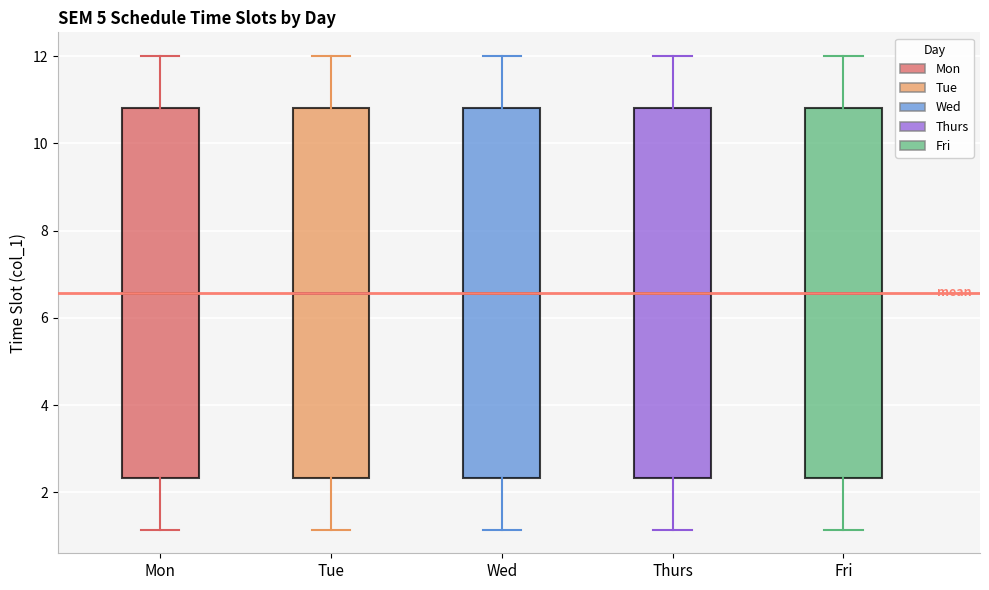

Reading left to right, read every box against the y-axis: the position of its median line, the range the box covers, and the ends of its whiskers. The values are not printed on the chart, so give them approximately, as read against the axis.

Mon: median 6.6, box 2.4 to 10.8, whiskers 1.2 to 12.0
Tue: median 6.6, box 2.4 to 10.8, whiskers 1.2 to 12.0
Wed: median 6.6, box 2.4 to 10.8, whiskers 1.2 to 12.0
Thurs: median 6.6, box 2.4 to 10.8, whiskers 1.2 to 12.0
Fri: median 6.6, box 2.4 to 10.8, whiskers 1.2 to 12.0